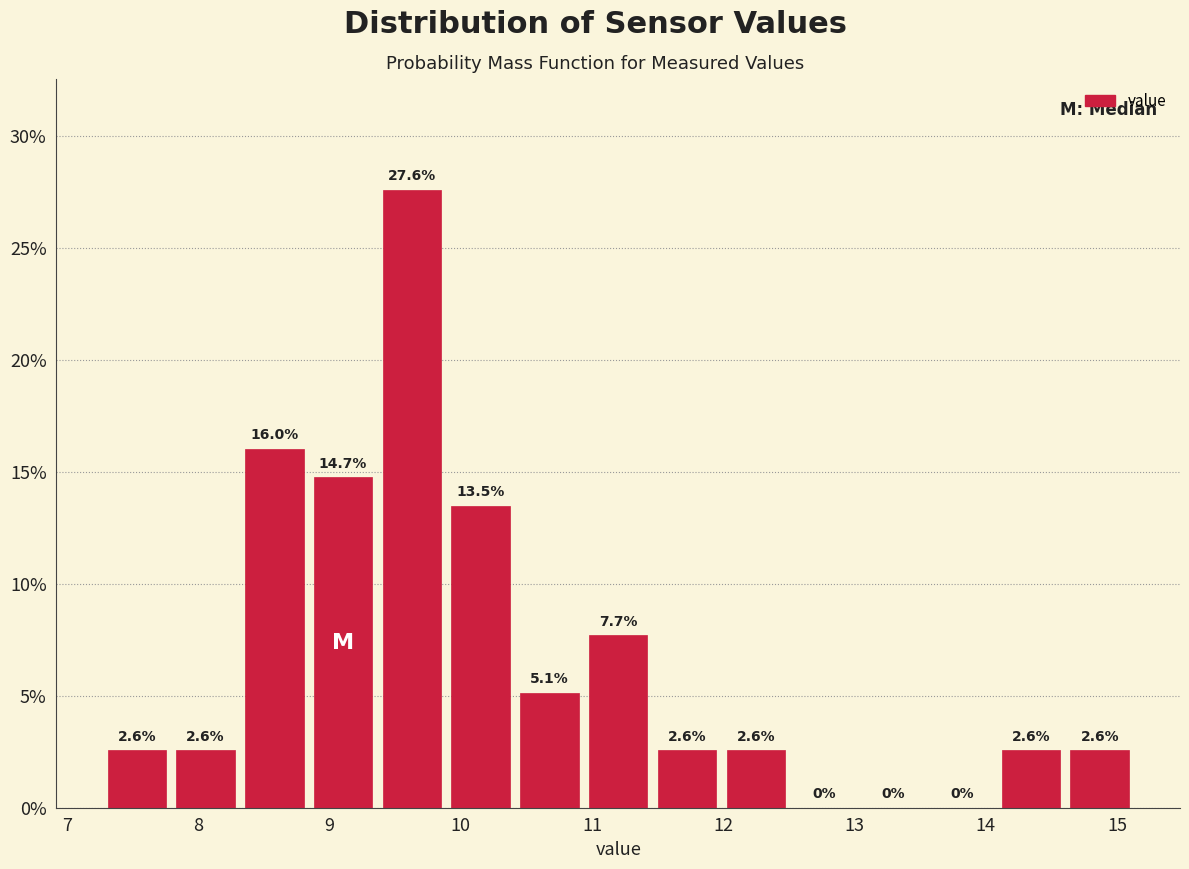

Over which range of the x-axis is the bar tallest?

9.4 to 9.9